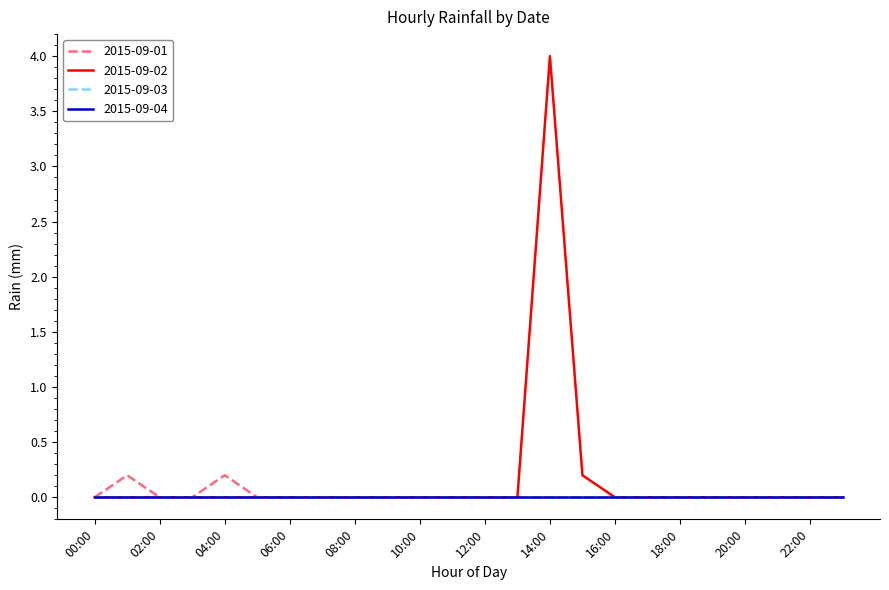

Does the chart display data point markers on the line(s)?

No